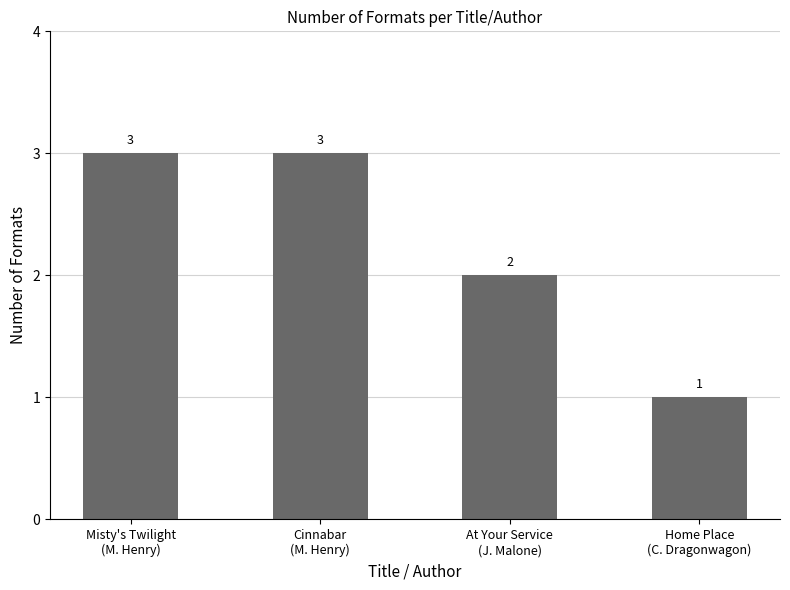

Does the chart contain stacked bars?

No